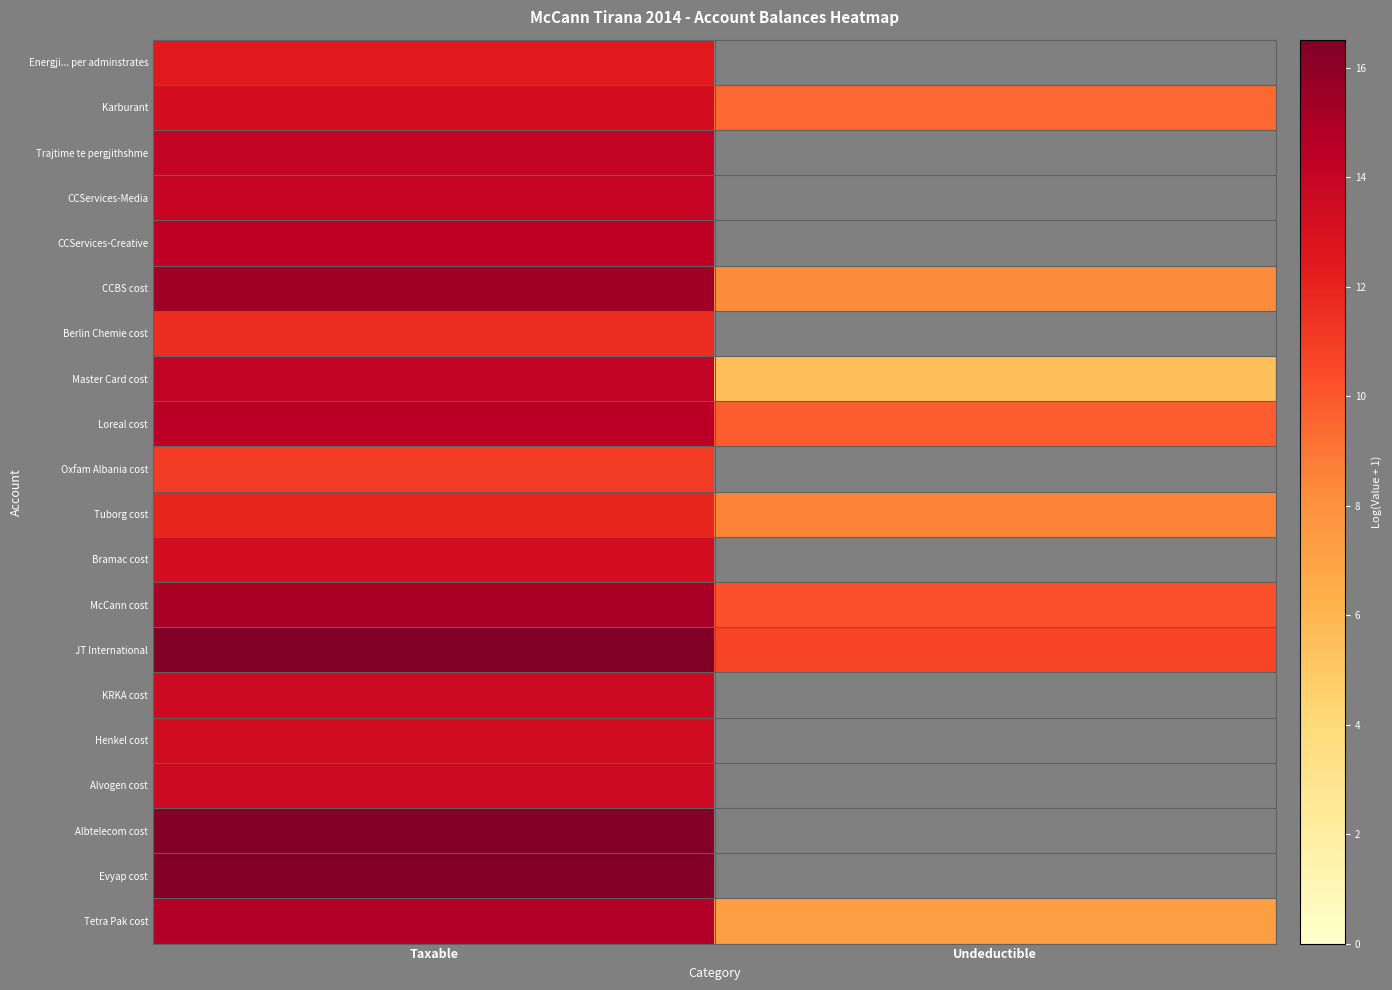

At which category is the sum across all series the highest?

Taxable